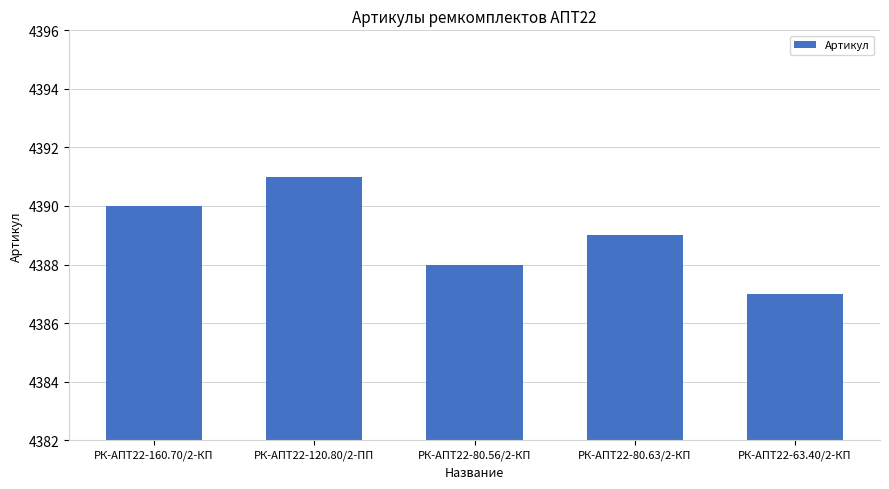

What position from the left is РК-АПТ22-80.63/2-КП?

4